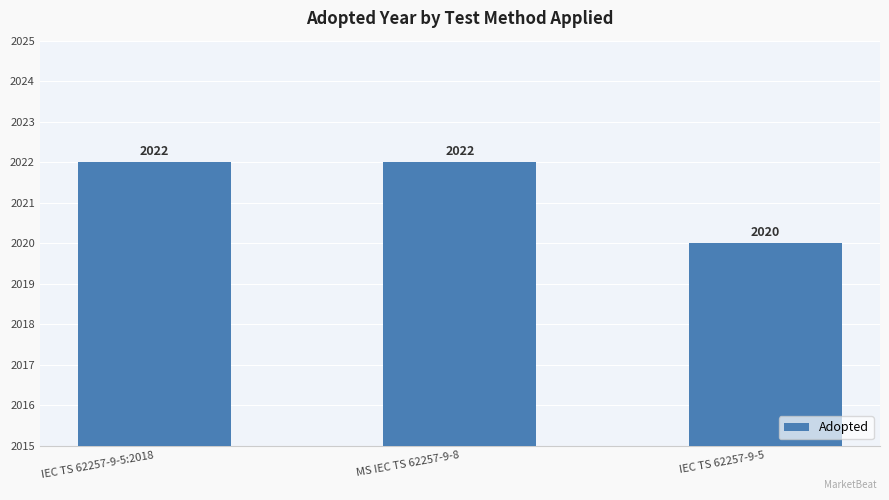

What is the value of the 3rd bar from the left?

2020